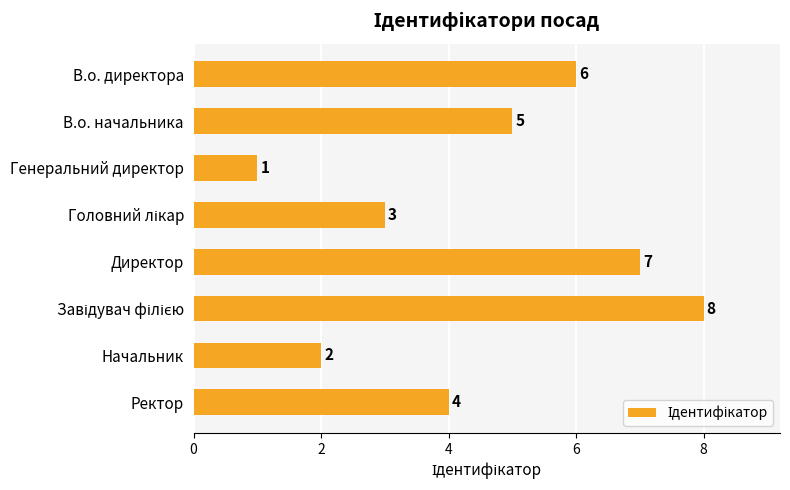

What is the label of the 1st bar from the bottom?

Ректор